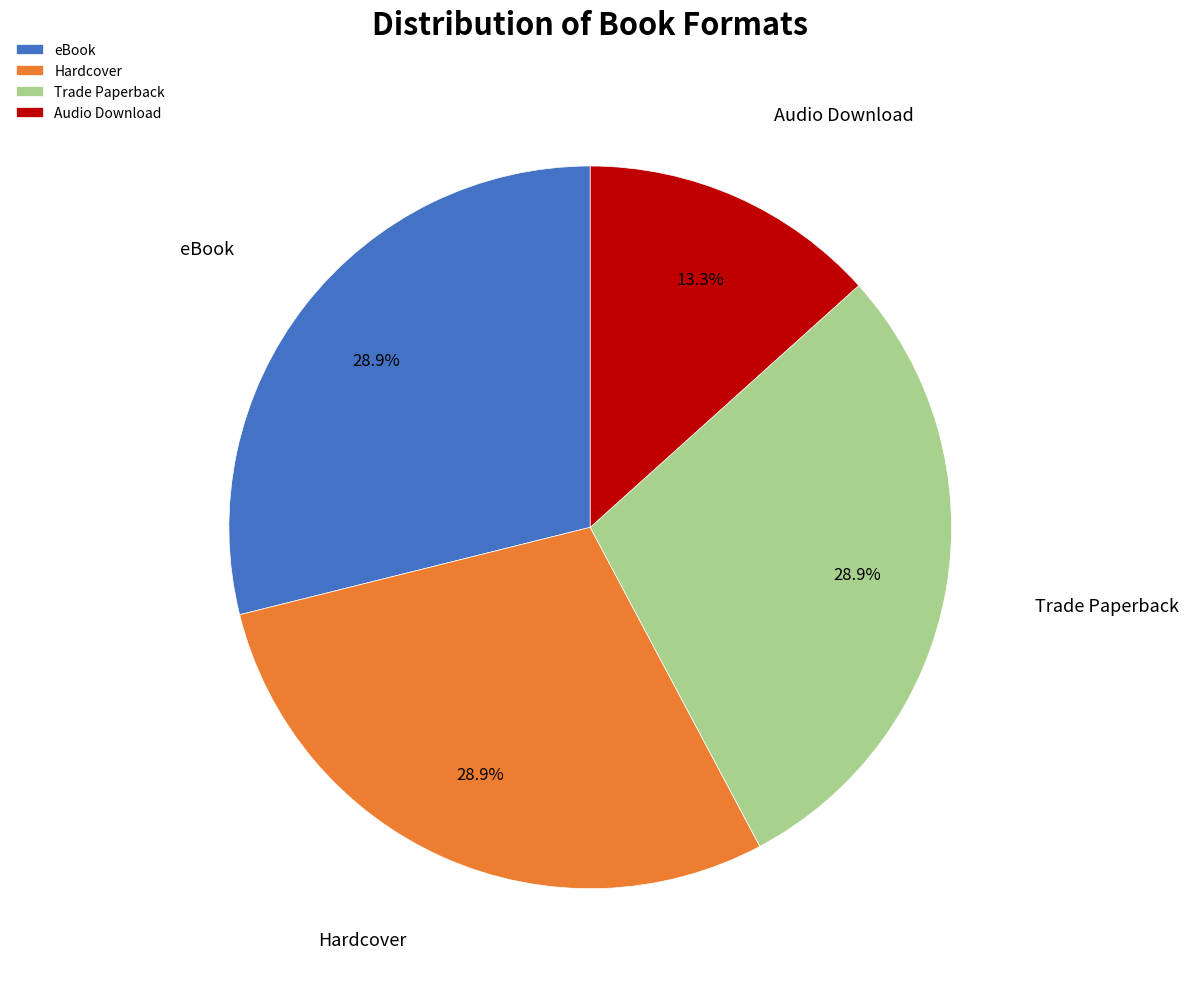

Does any single category account for the majority?

No